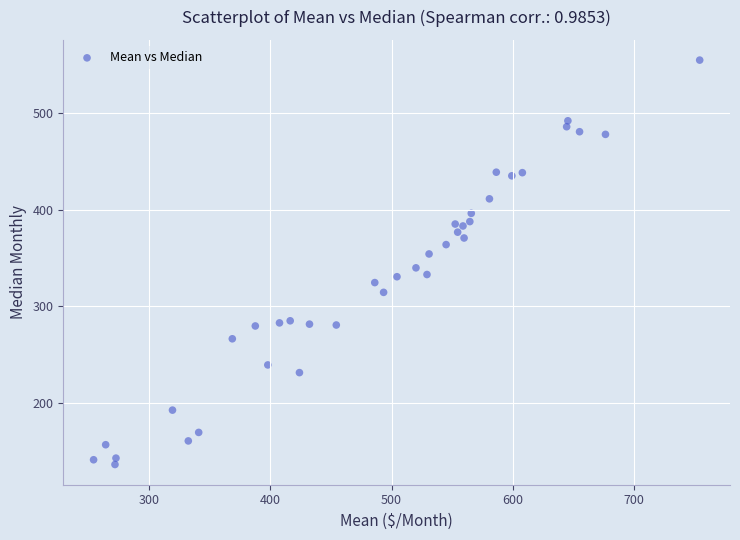

What is the range of Y values (max minus min)?

418.9